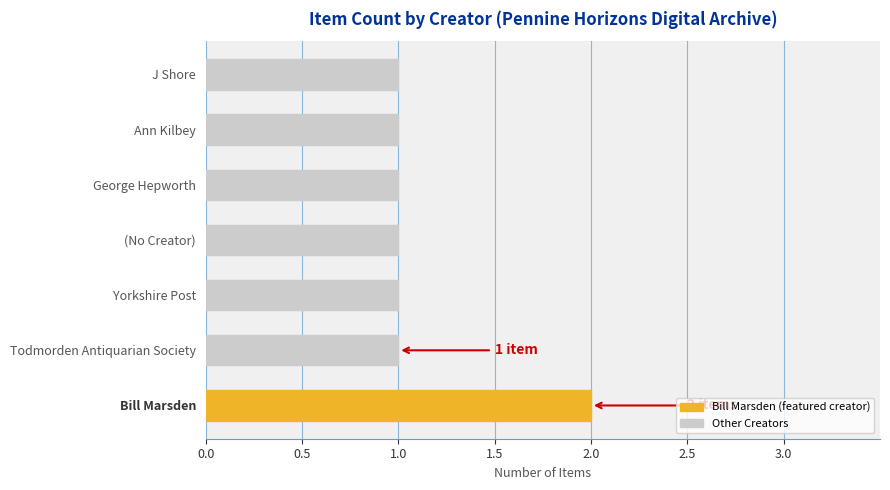

Reading bottom to top, what are all the values shown in this chart?

Bill Marsden=2	Todmorden Antiquarian Society=1	Yorkshire Post=1	(No Creator)=1	George Hepworth=1	Ann Kilbey=1	J Shore=1